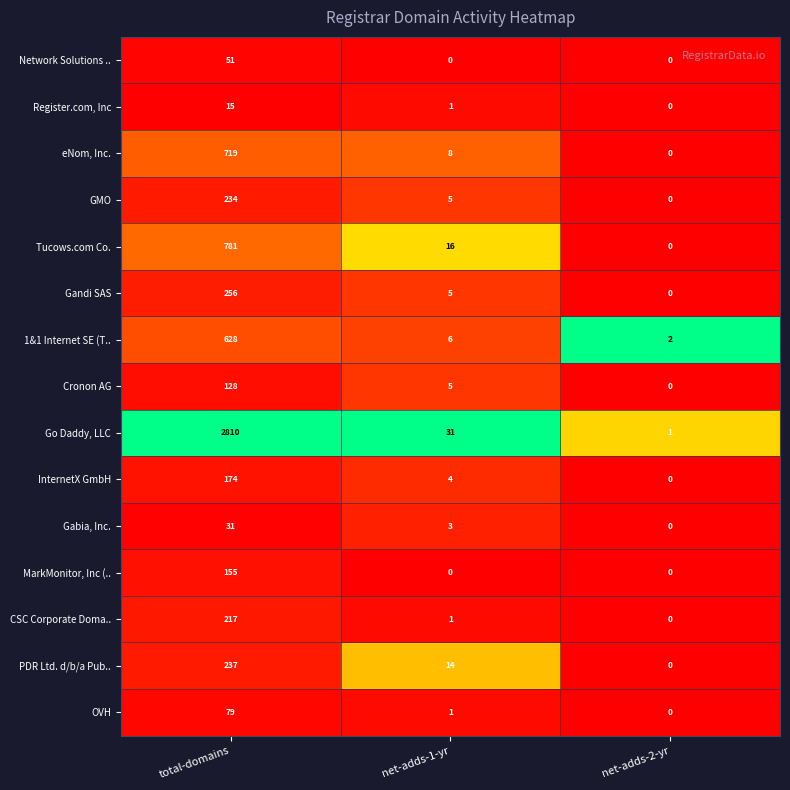

What is the difference between the highest and lowest values at net-adds-1-yr?

31